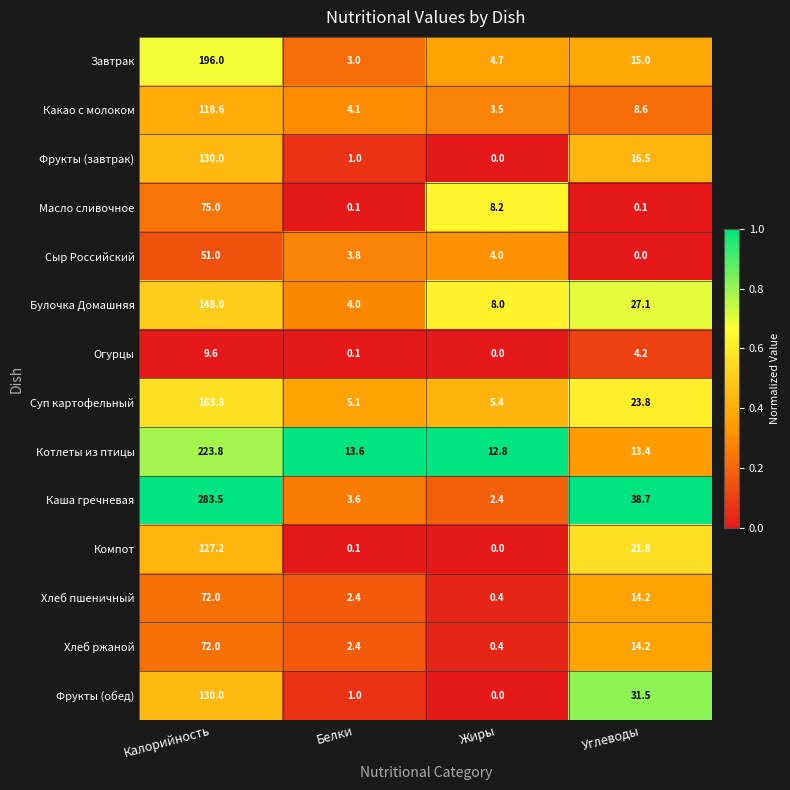

Which series changed the most between Белки and Жиры?

Масло сливочное